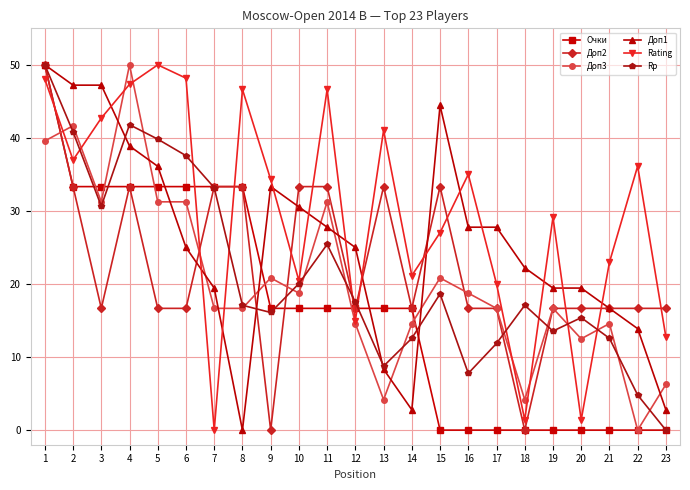

The value of Доп3 at 1 is 39.6. True or false?

True